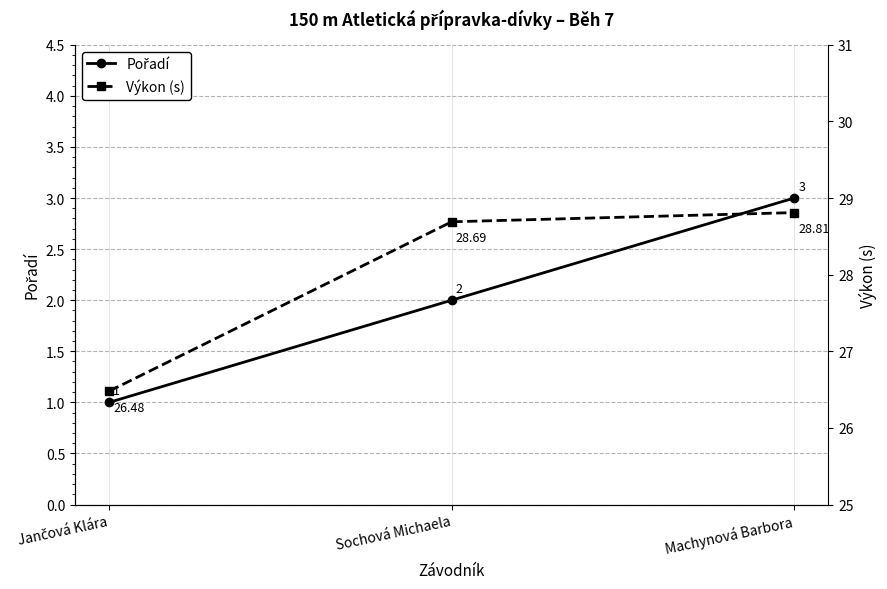

True or false: Výkon (s) has a value of 17.9 at Sochová Michaela.

False